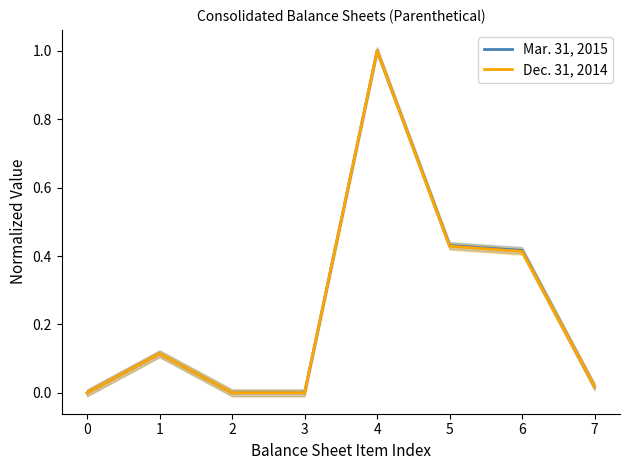

What is the difference between the Dec. 31, 2014 values at 6 and 4?

0.6